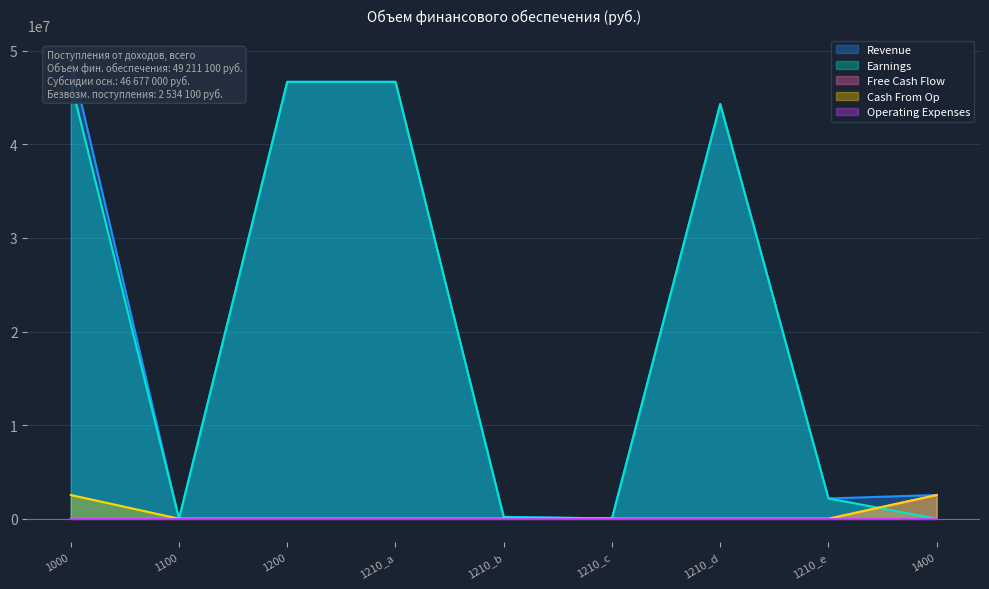

What is the highest value of the Cash From Op series?

2534100